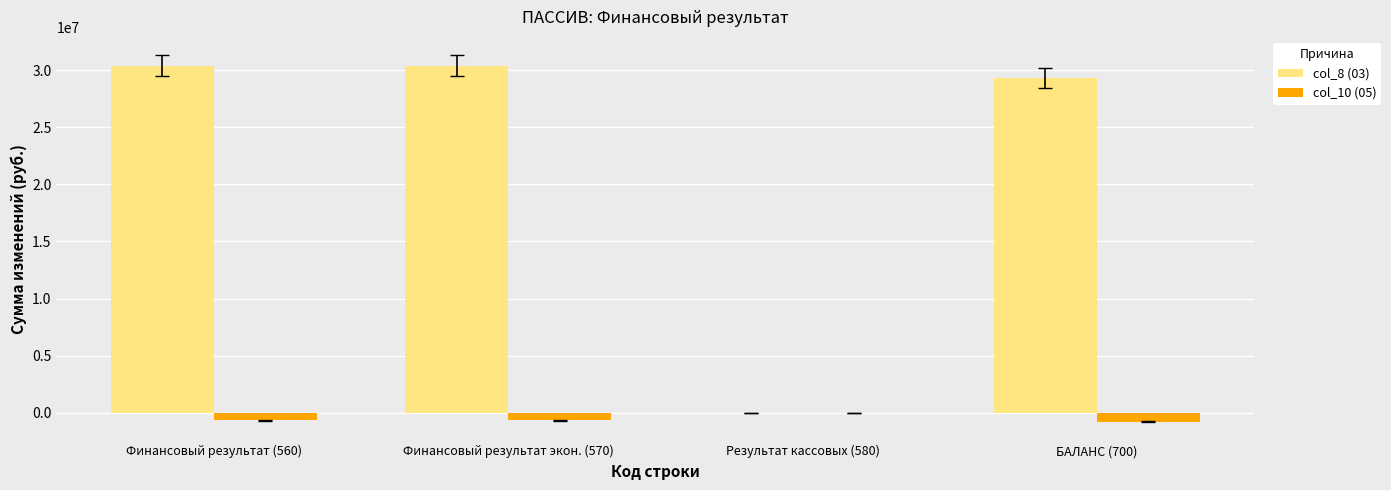

What is the maximum value for col_8 (03)?

30390190.0